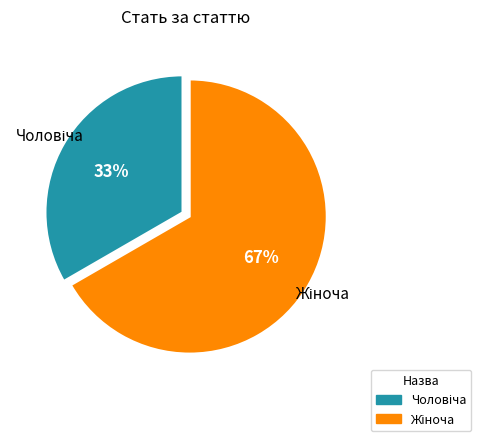

Rank the categories by value from highest to lowest.

Жіноча, Чоловіча